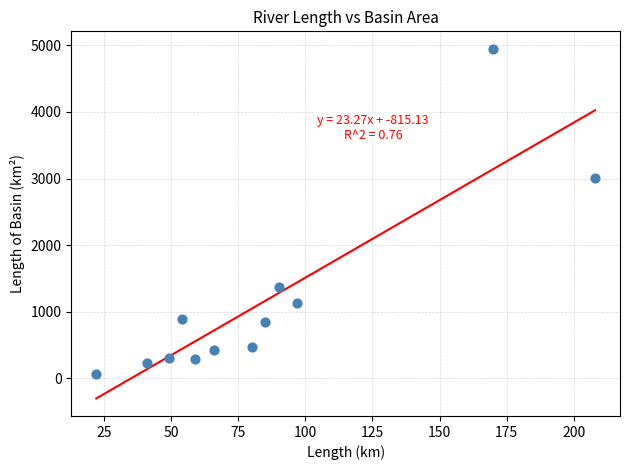

What Y value in the scatter plot is closest to 2509?

3010